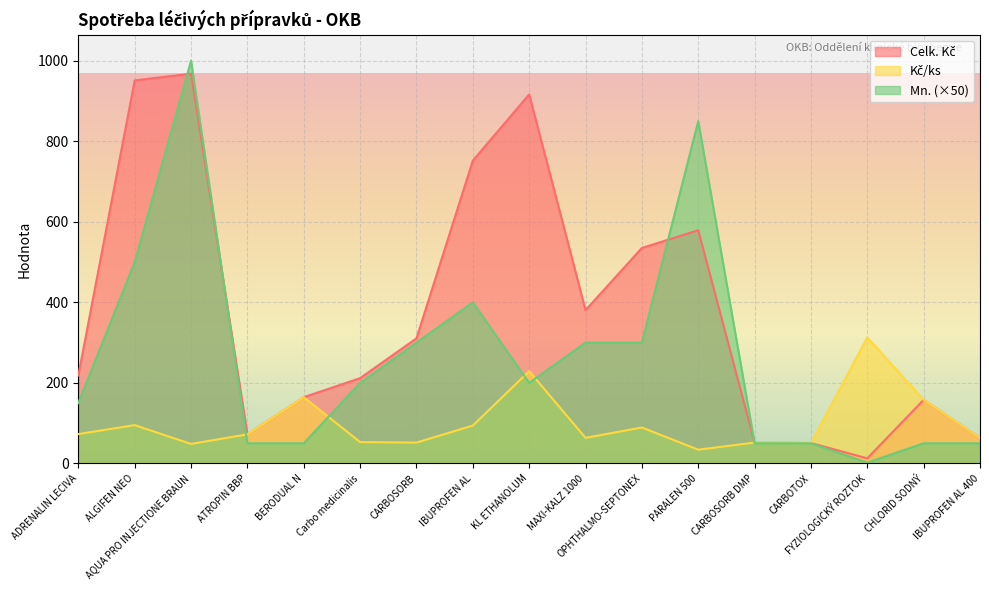

Reading left to right, extract all data points from this chart.

Celk. Kč: ADRENALIN LECIVA=218.5	ALGIFEN NEO=951.2	AQUA PRO INJECTIONE BRAUN=968.0	ATROPIN BBP=72.2	BERODUAL N=164.5	Carbo medicinalis=211.8	CARBOSORB=310.6	IBUPROFEN AL=751.9	KL ETHANOLUM=916.4	MAXI-KALZ 1000=380.7	OPHTHALMO-SEPTONEX=535.0	PARALEN 500=579.1	CARBOSORB DMP=51.8	CARBOTOX=50.7	FYZIOLOGICKÝ ROZTOK=12.5	CHLORID SODNÝ=157.9	IBUPROFEN AL 400=63.0
Kč/ks: ADRENALIN LECIVA=72.8	ALGIFEN NEO=95.1	AQUA PRO INJECTIONE BRAUN=48.4	ATROPIN BBP=72.2	BERODUAL N=164.5	Carbo medicinalis=53.0	CARBOSORB=51.8	IBUPROFEN AL=94.0	KL ETHANOLUM=229.1	MAXI-KALZ 1000=63.5	OPHTHALMO-SEPTONEX=89.2	PARALEN 500=34.1	CARBOSORB DMP=51.8	CARBOTOX=50.7	FYZIOLOGICKÝ ROZTOK=312.8	CHLORID SODNÝ=157.9	IBUPROFEN AL 400=63.0
Mn.: ADRENALIN LECIVA=150.0	ALGIFEN NEO=500.0	AQUA PRO INJECTIONE BRAUN=1000.0	ATROPIN BBP=50.0	BERODUAL N=50.0	Carbo medicinalis=200.0	CARBOSORB=300.0	IBUPROFEN AL=400.0	KL ETHANOLUM=200.0	MAXI-KALZ 1000=300.0	OPHTHALMO-SEPTONEX=300.0	PARALEN 500=850.0	CARBOSORB DMP=50.0	CARBOTOX=50.0	FYZIOLOGICKÝ ROZTOK=2.0	CHLORID SODNÝ=50.0	IBUPROFEN AL 400=50.0